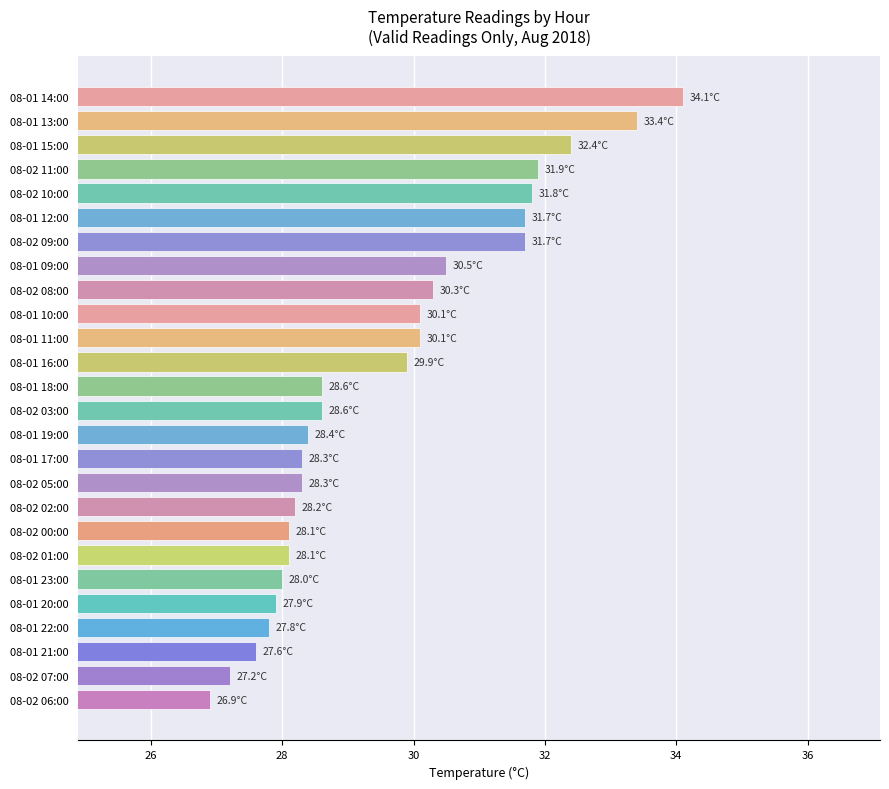

Reading top to bottom, what are all the values shown in this chart?

34.1	33.4	32.4	31.9	31.8	31.7	31.7	30.5	30.3	30.1	30.1	29.9	28.6	28.6	28.4	28.3	28.3	28.2	28.1	28.1	28.0	27.9	27.8	27.6	27.2	26.9